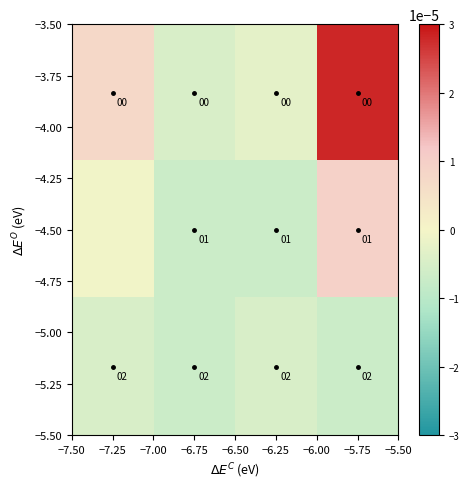

Where is −4.50 nearest to the value 0?

−7.25